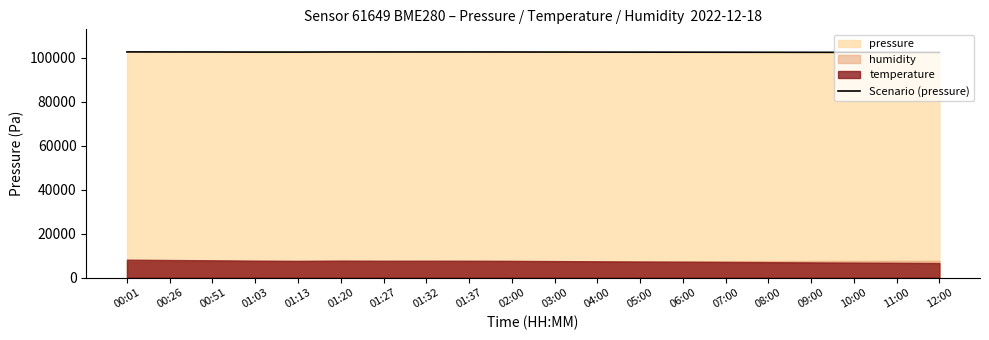

The value at 03:00 is 102670.0. True or false?

True